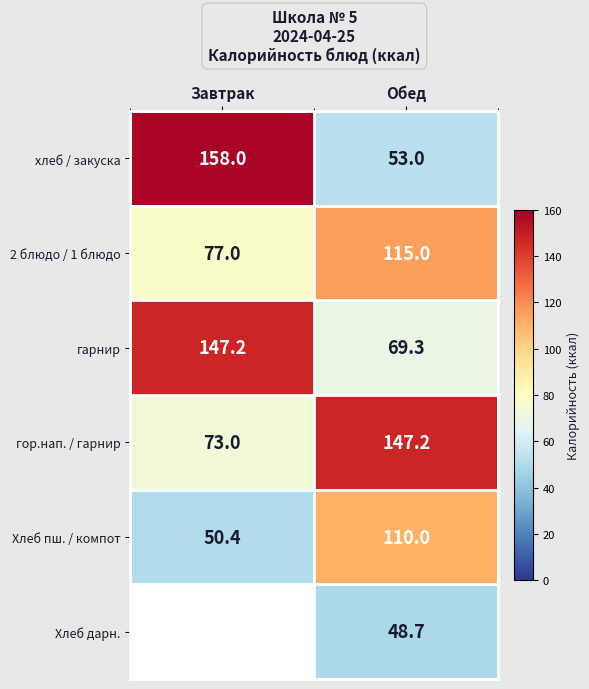

What is the maximum value for хлеб / закуска?

158.0